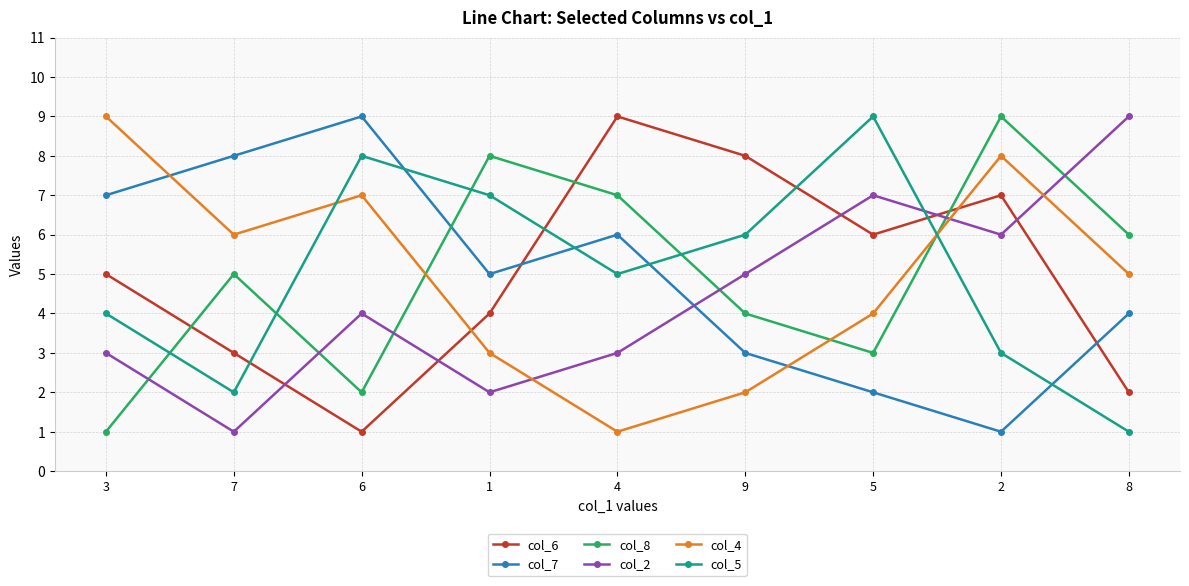

What is the maximum value for col_5?

9